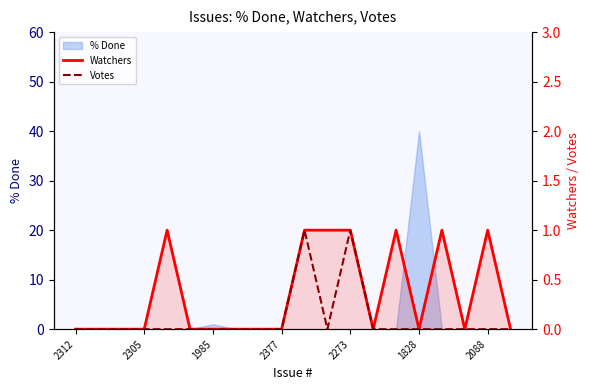

In Votes, how many points are higher than both neighbors (excluding endpoints)?

2